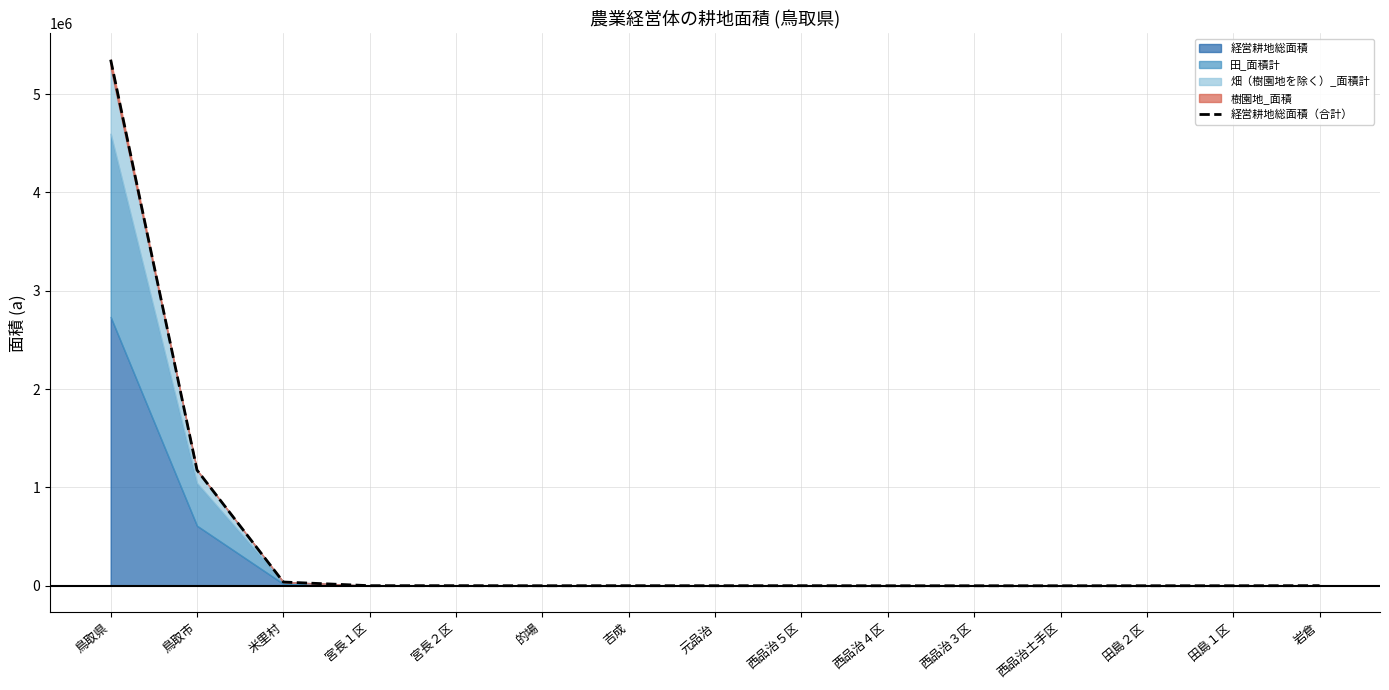

How many points are higher than both their immediate neighbors (excluding endpoints)?

3